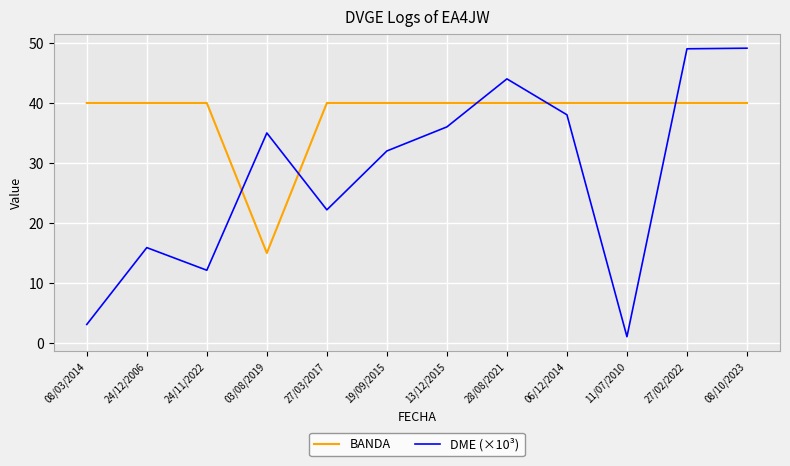

At which label does BANDA reach its minimum?

03/08/2019